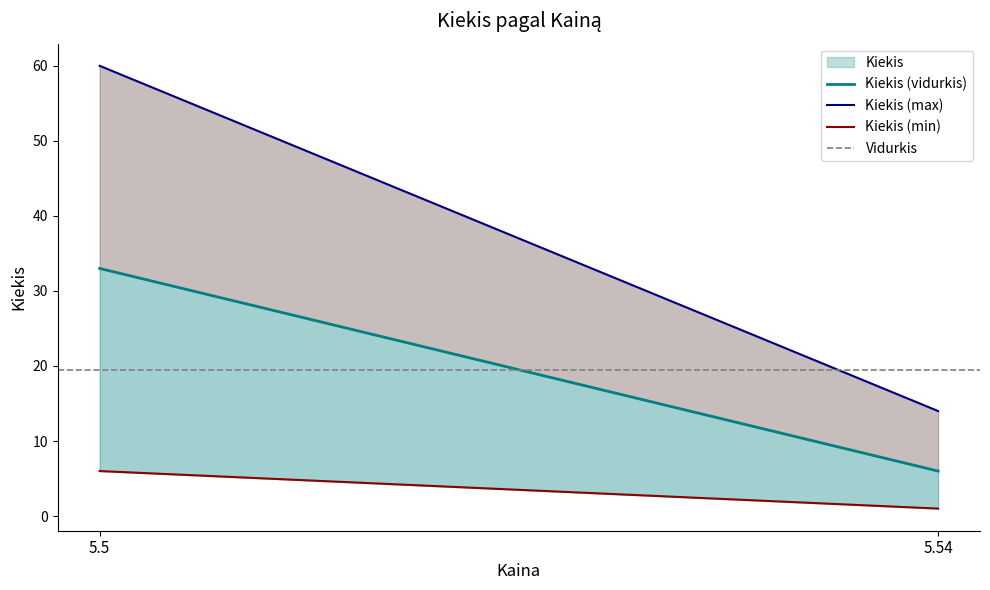

Which category has the highest value across all series?

5.5